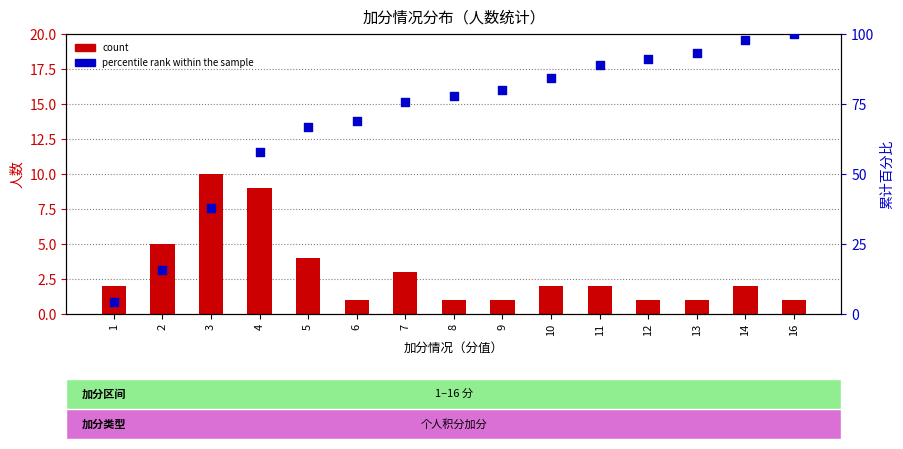

What are all the series names shown in the legend?

count, percentile rank within the sample